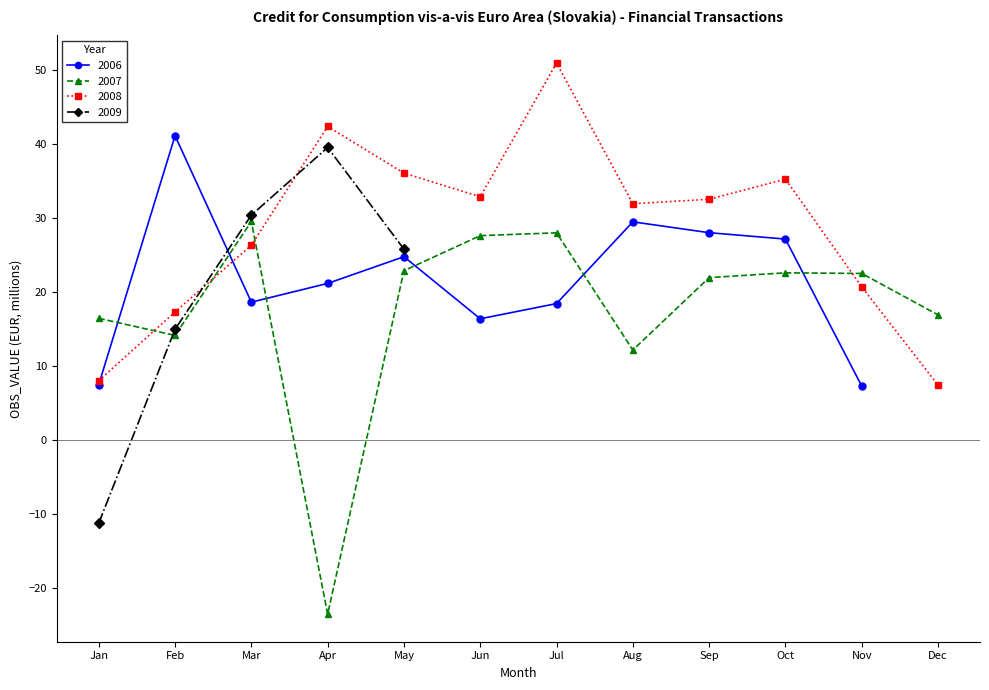

What is the difference between the values at 2006-11 and 2006-07?

10.8